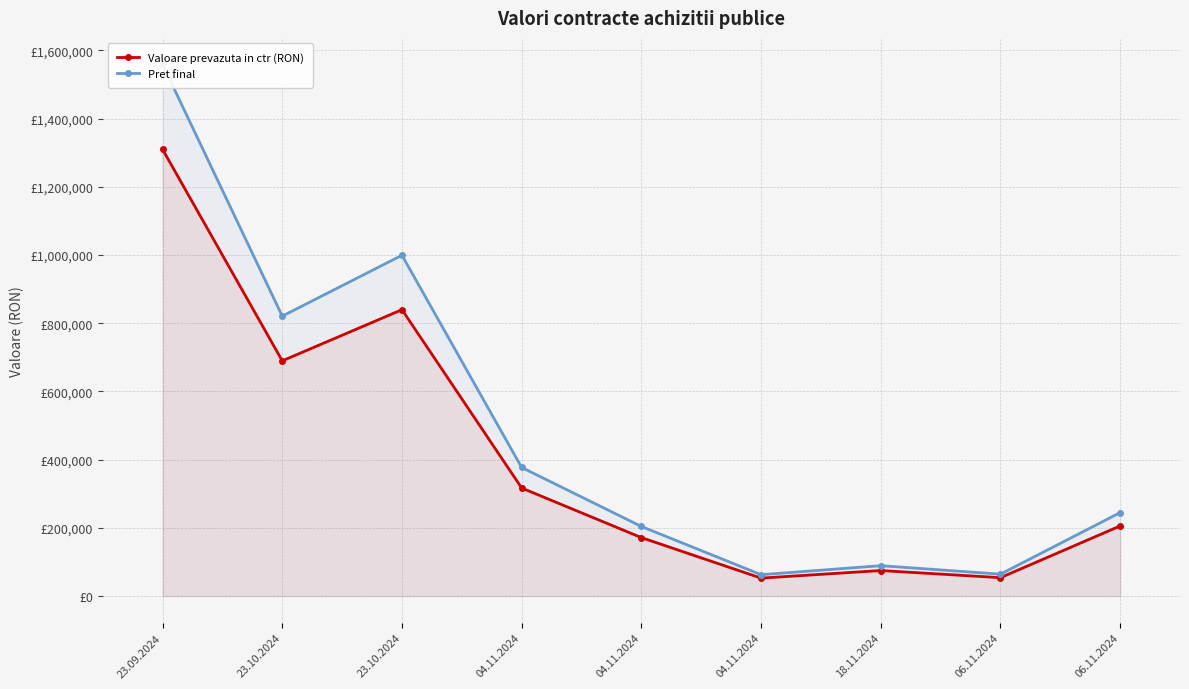

At which category does the chart reach its minimum across all series?

04.11.2024